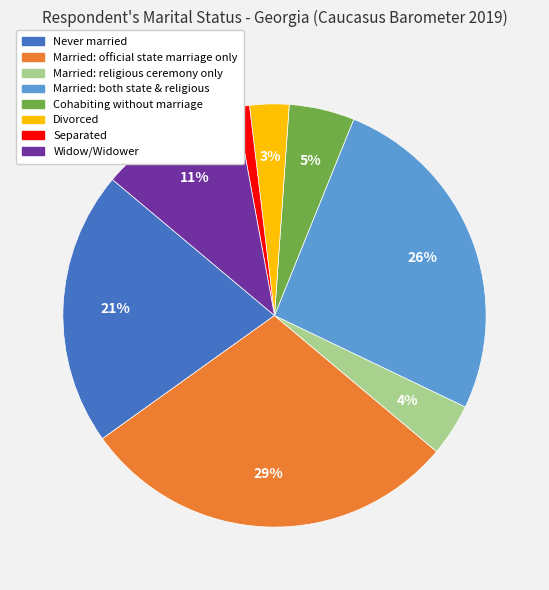

Which category has the smallest portion of the pie?

Separated